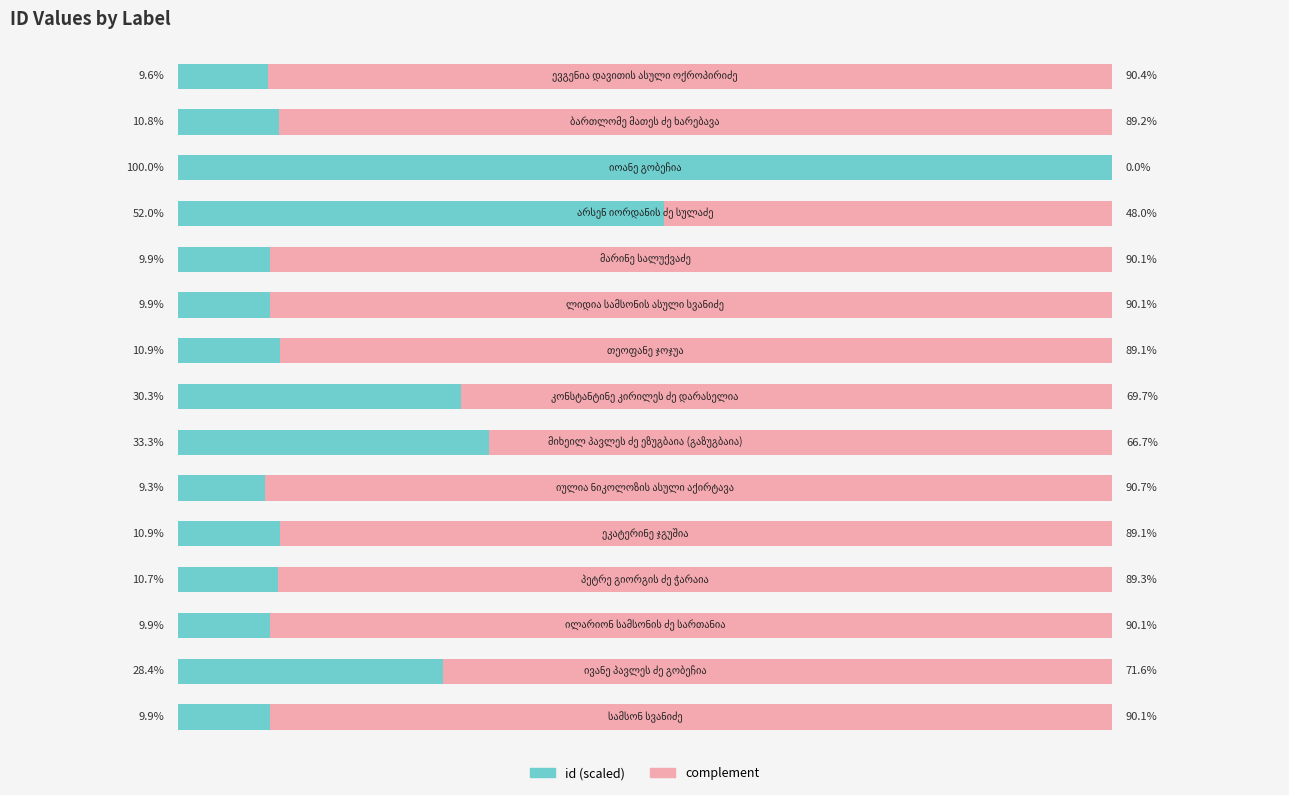

What are all the series names shown in the legend?

id (scaled), complement